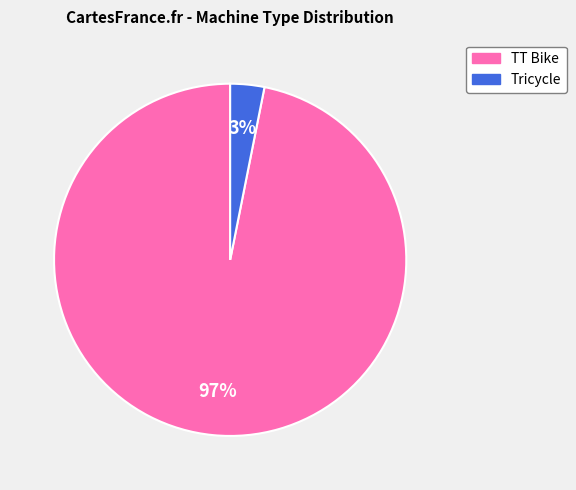

What percentage is the Tricycle slice, to the nearest percent?

3%